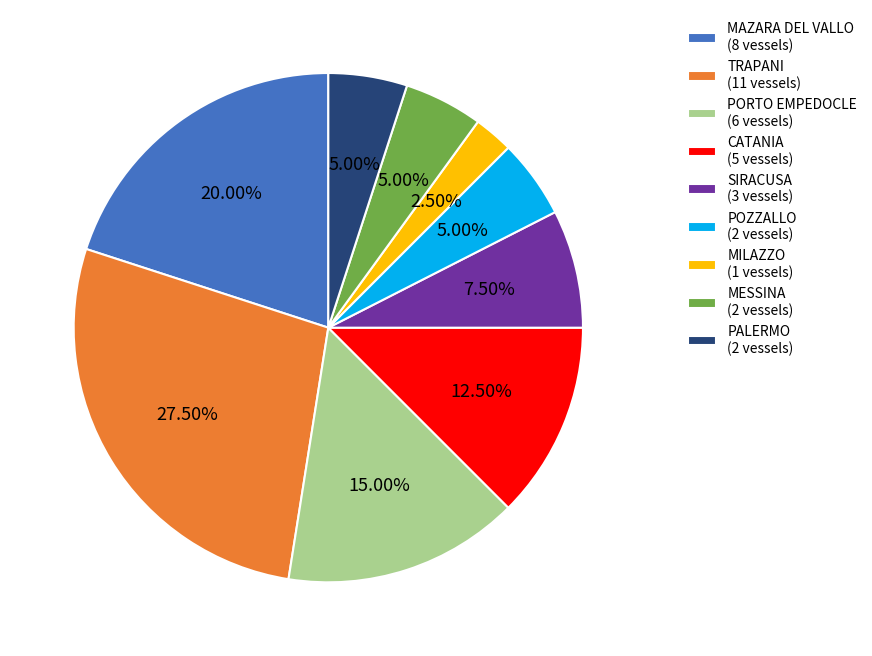

True or false: MILAZZO accounts for 8% of the total.

False